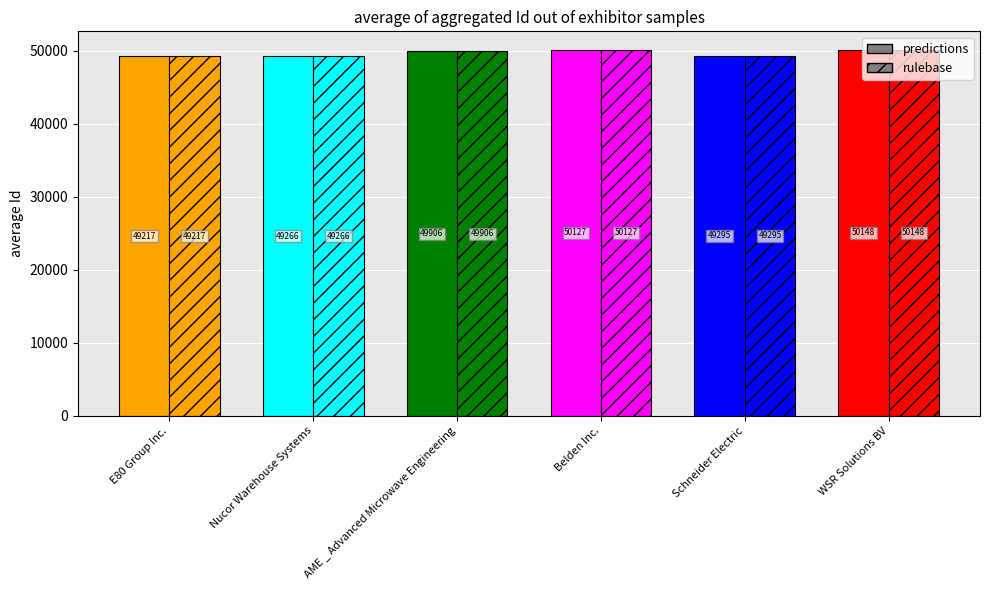

Are the bars horizontal?

No